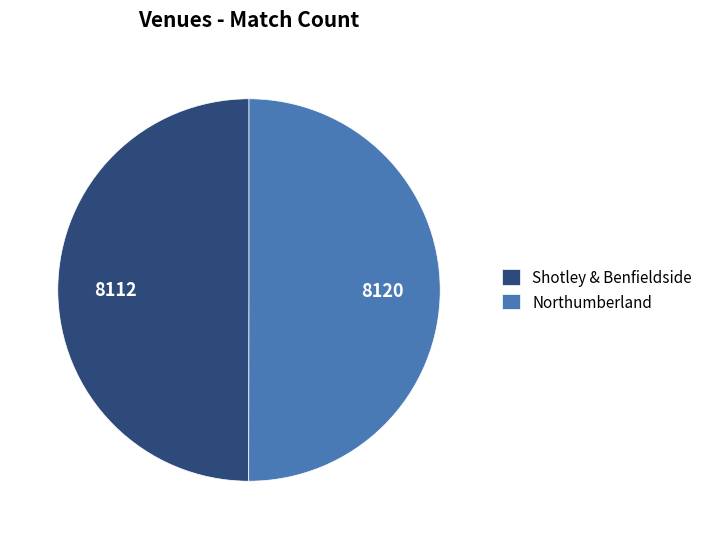

Is the sum of Northumberland and Shotley & Benfieldside greater than half?

Yes